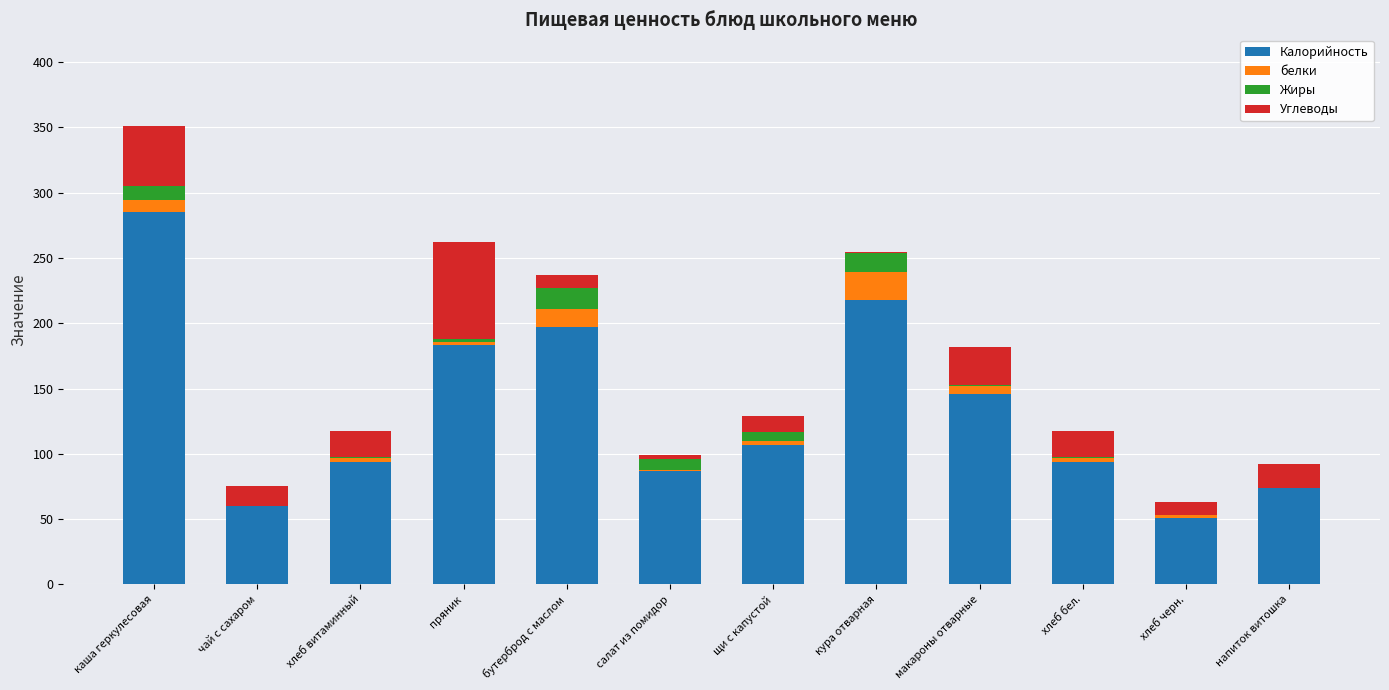

What is the maximum value for Калорийность?

285.0